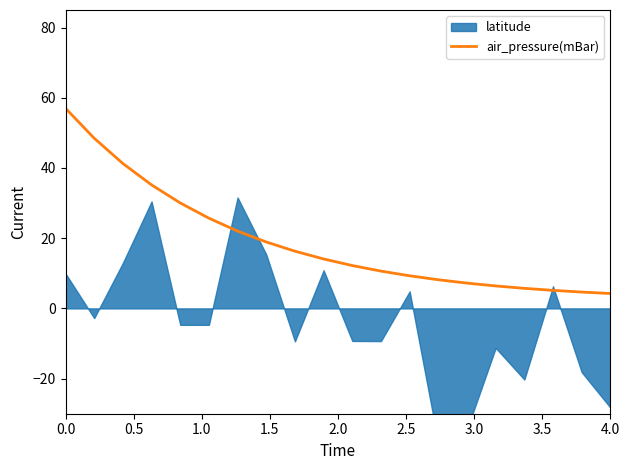

What is the highest value of the air_pressure(mBar) series?

57.0